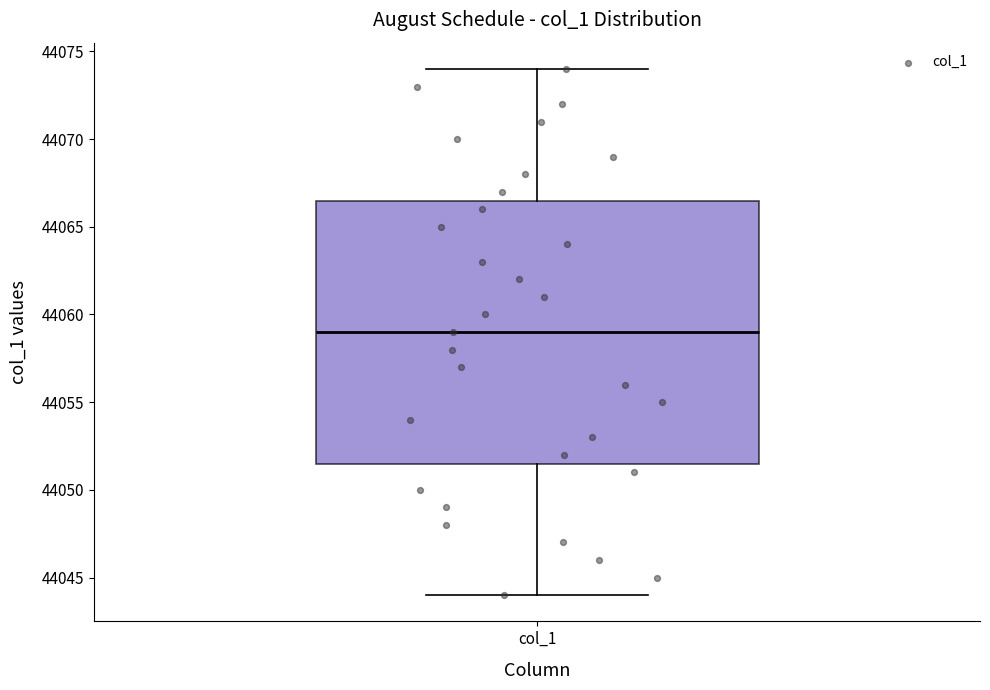

Transcribe this box plot: give where the median line is, the range the box spans, and where the two whiskers end, as read against the y-axis. The values are not printed on the chart, so give them approximately, as read against the axis.

median 44059.0, box 44051.5 to 44066.5, whiskers 44044.0 to 44074.0